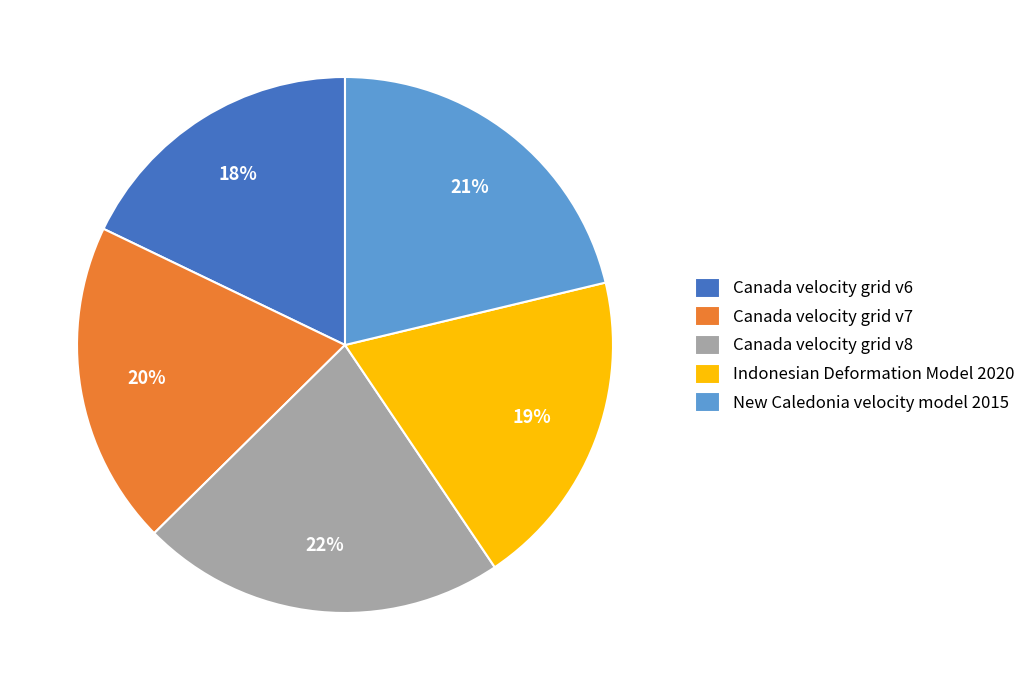

Which category has the smallest portion of the pie?

Canada velocity grid v6